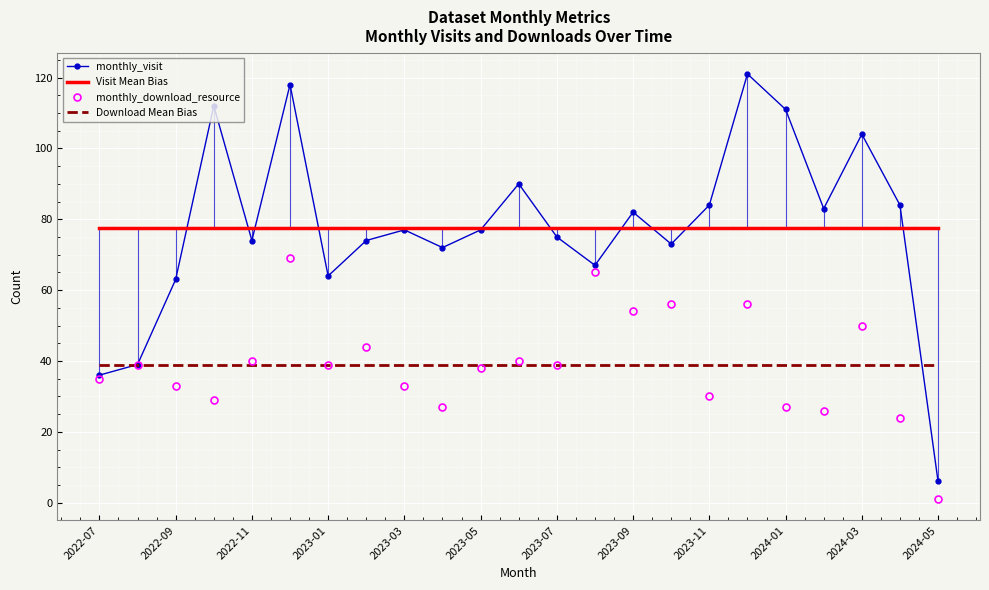

List the series in order of their peak value, lowest first.

Download Mean Bias, monthly_download_resource, Visit Mean Bias, monthly_visit